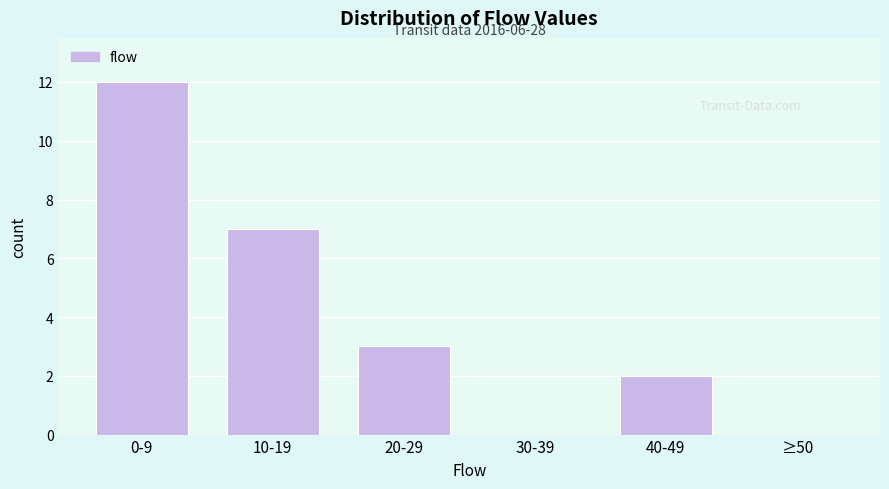

Reading right to left, transcribe all the data shown in this chart.

≥50=0	40-49=2	30-39=0	20-29=3	10-19=7	0-9=12